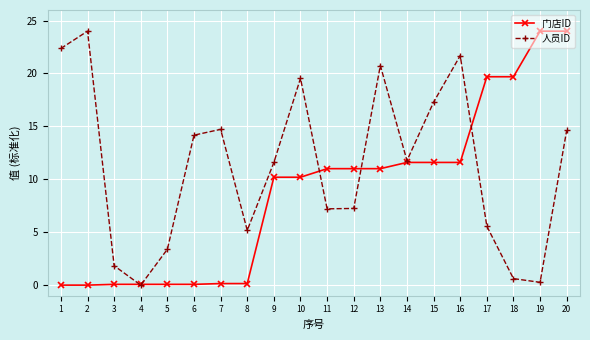

Rank the series at 6 from lowest to highest value.

门店ID, 人员ID